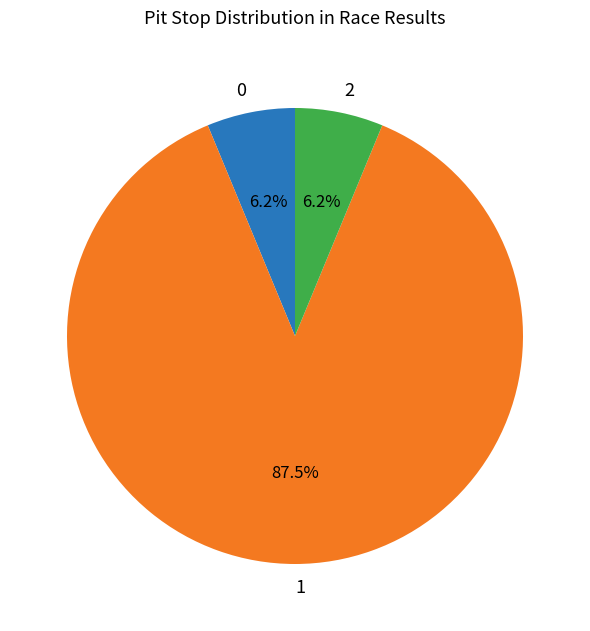

Does 0 represent more than half of the total?

No